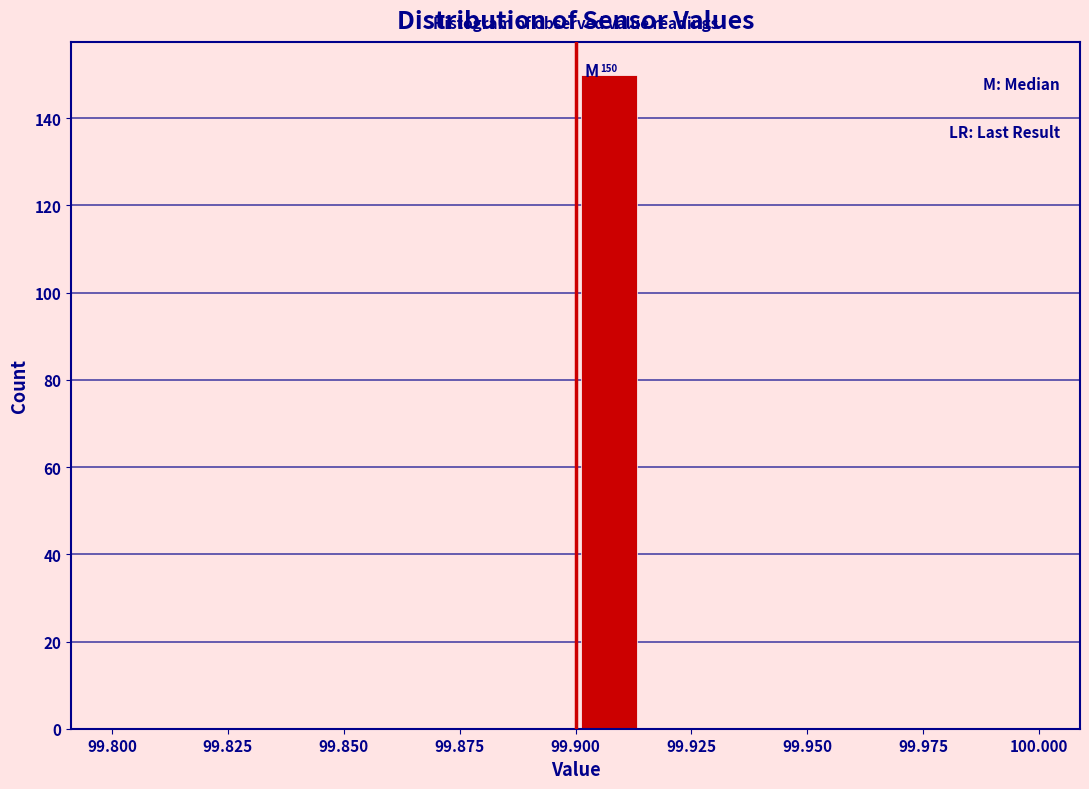

Read against the x-axis, roughly where is the centre of the tallest bar?

99.905